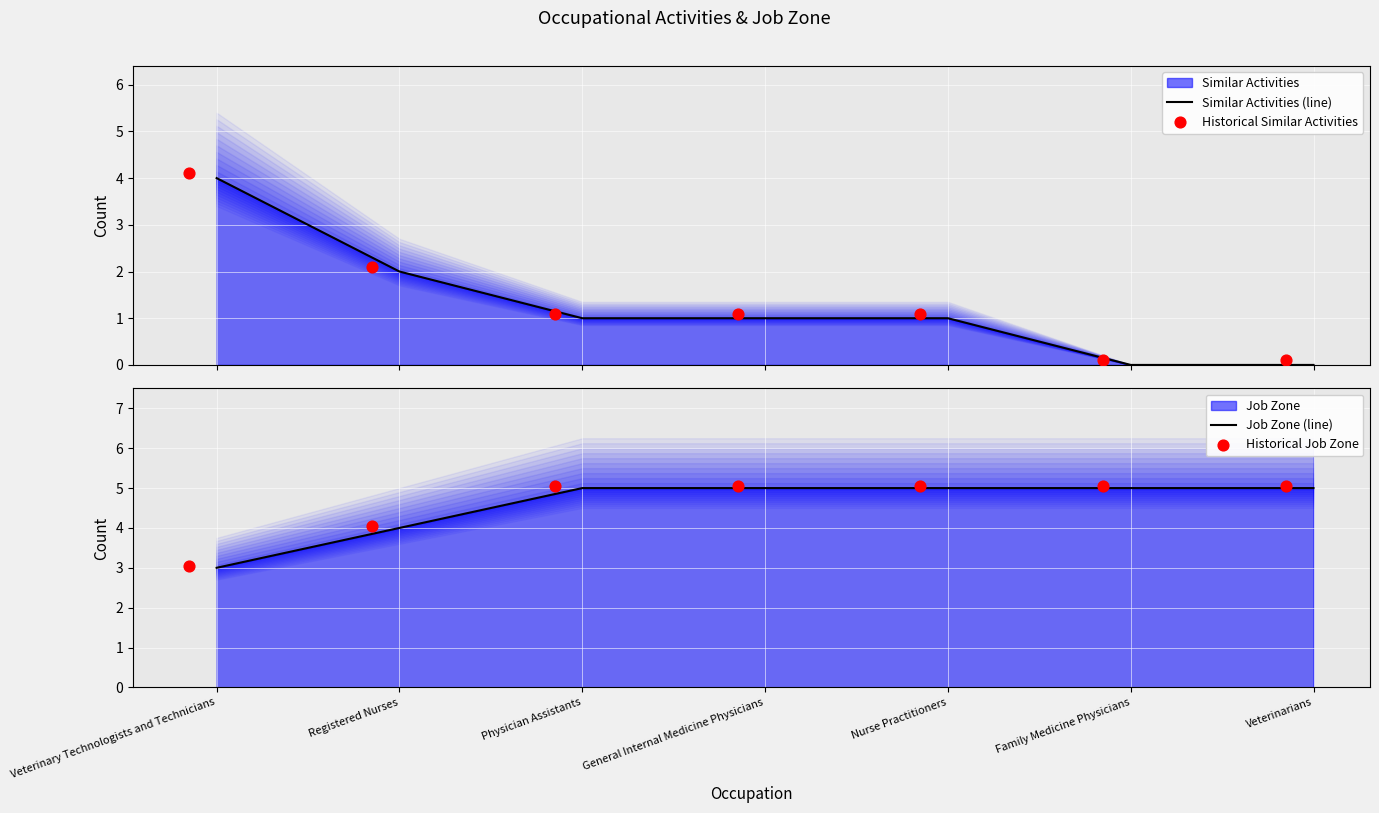

Is the value of Historical Job Zone at Family Medicine Physicians greater than the value of Historical Similar Activities at Veterinary Technologists and Technicians?

Yes